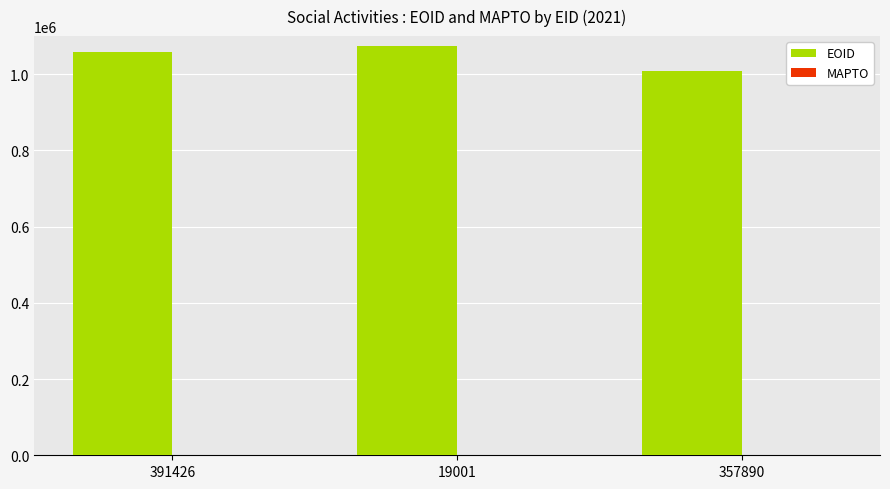

What is the value of the 3rd bar from the left?

1007150